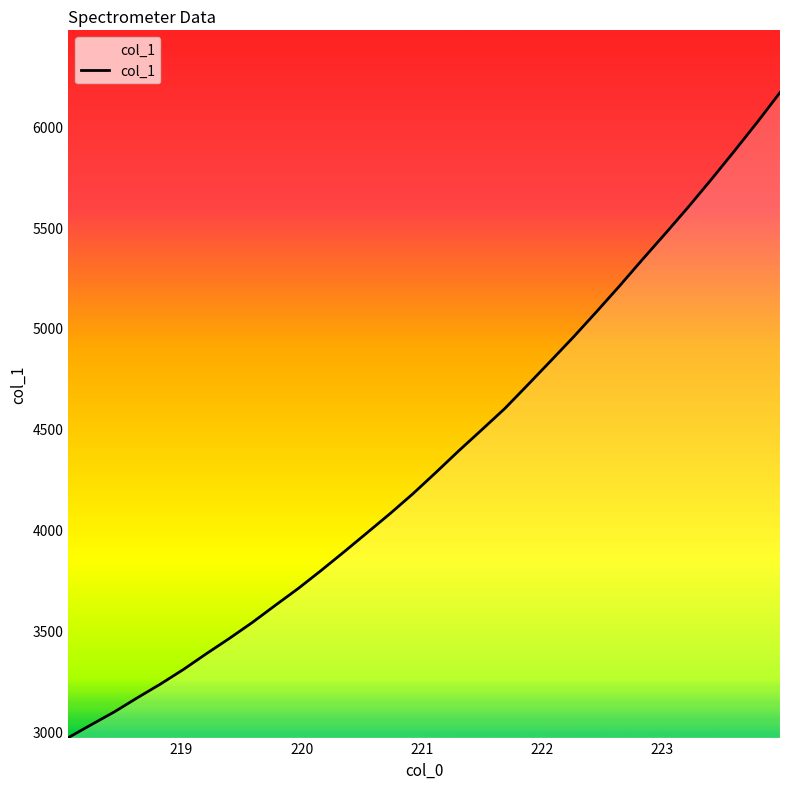

What is the maximum value shown in the chart?

6166.3